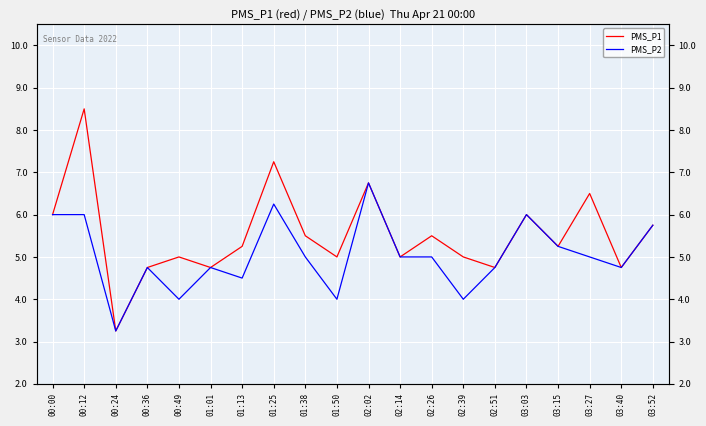

How many data points does each series have?

20